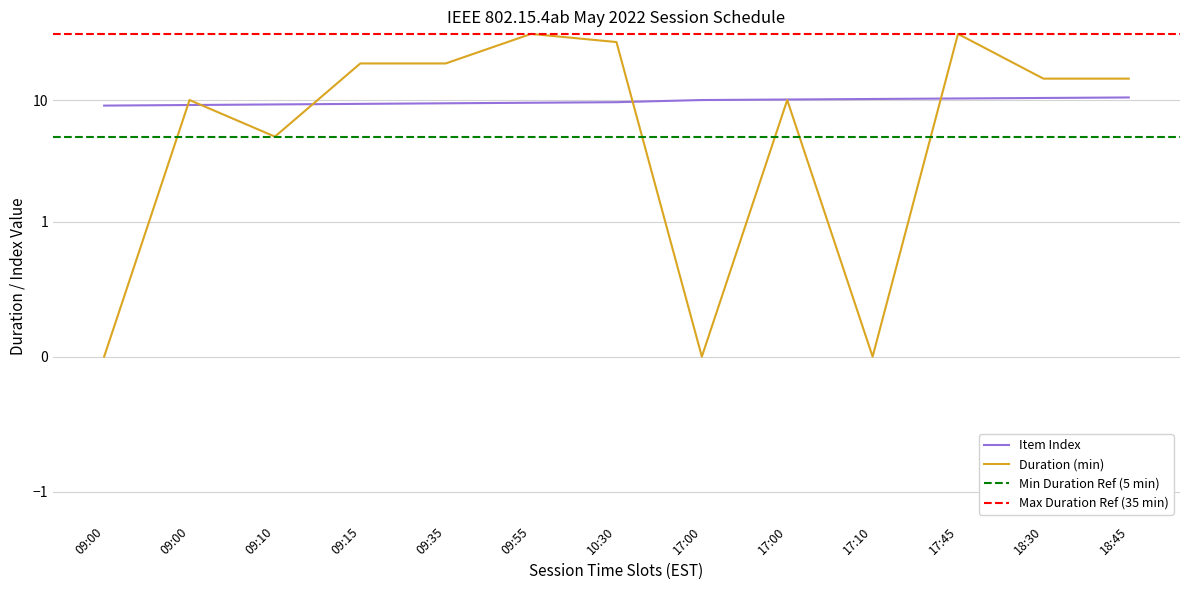

Reading right to left, extract all data points from this chart.

Item Index: 10.5	10.4	10.3	10.2	10.1	10.0	9.6	9.5	9.4	9.3	9.2	9.1	9.0
Duration (min): 15.0	15.0	35.0	0.0	10.0	0.0	30.0	35.0	20.0	20.0	5.0	10.0	0.0